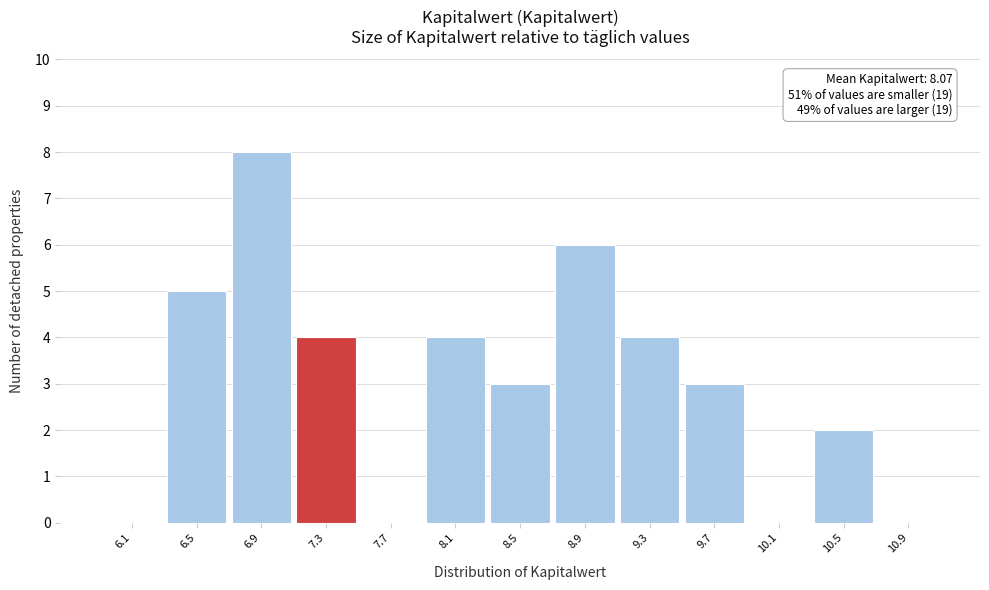

Which range on the x-axis has the tallest bar?

6.75 to 7.10